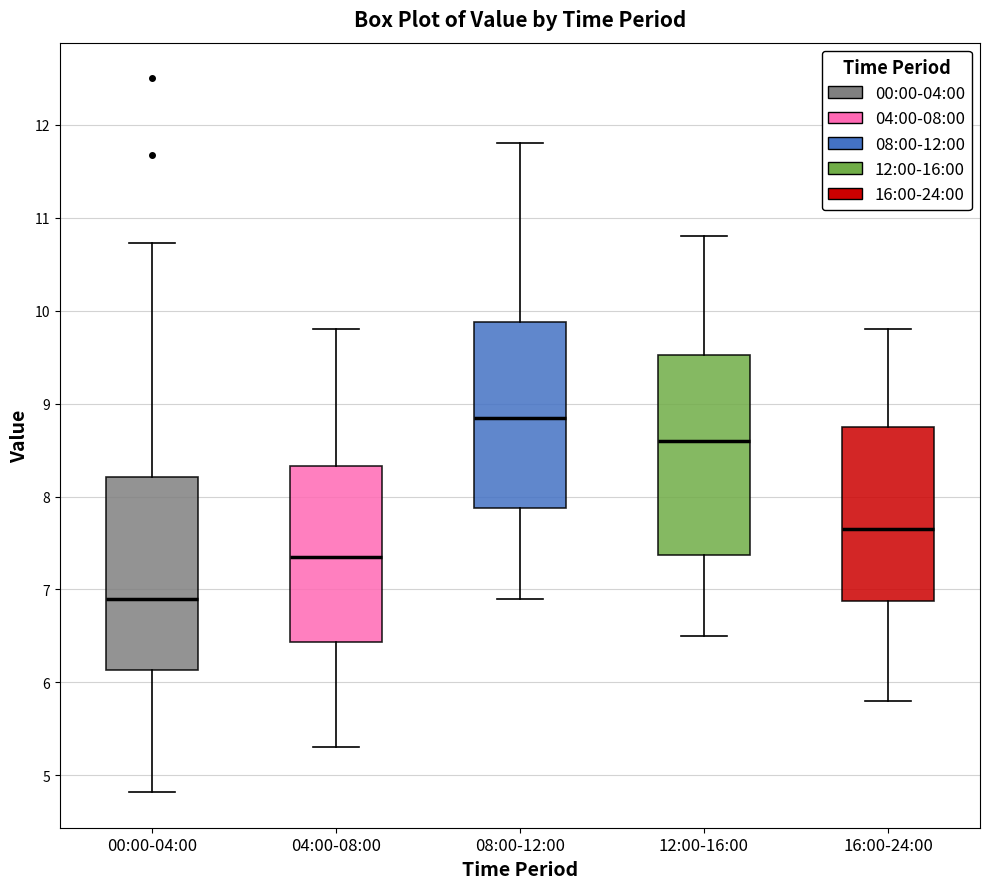

Reading left to right, transcribe this box plot: for each box, give where its median line is, the range the box spans, and where its two whiskers end, as read against the y-axis. The values are not printed on the chart, so give them approximately, as read against the axis.

00:00-04:00: median 6.9, box 6.1 to 8.2, whiskers 4.8 to 10.7
04:00-08:00: median 7.4, box 6.4 to 8.3, whiskers 5.3 to 9.8
08:00-12:00: median 8.9, box 7.9 to 9.9, whiskers 6.9 to 11.8
12:00-16:00: median 8.6, box 7.4 to 9.5, whiskers 6.5 to 10.8
16:00-24:00: median 7.7, box 6.9 to 8.8, whiskers 5.8 to 9.8